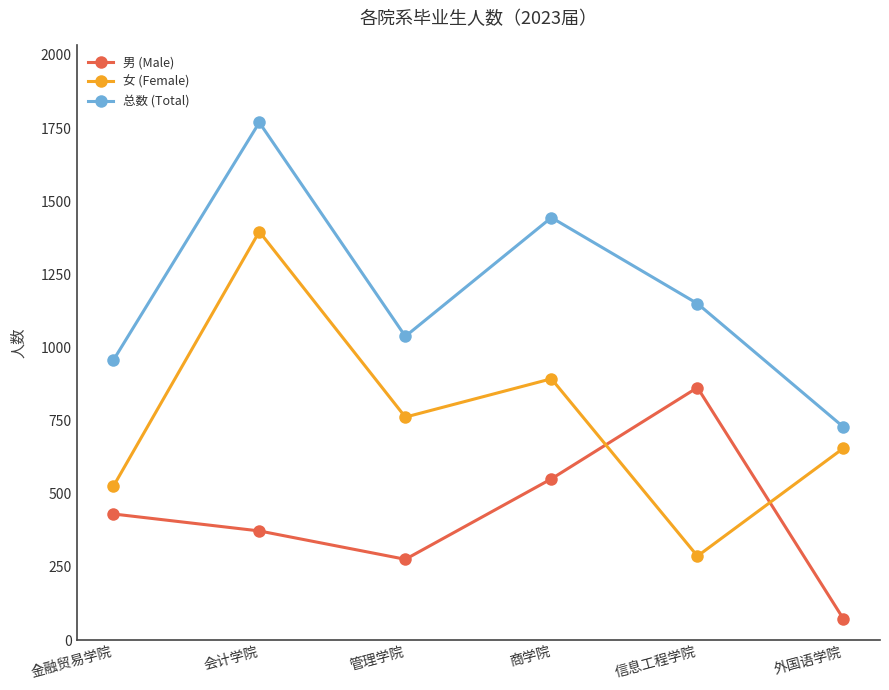

True or false: 总数 (Total) has a value of 728 at 外国语学院.

True